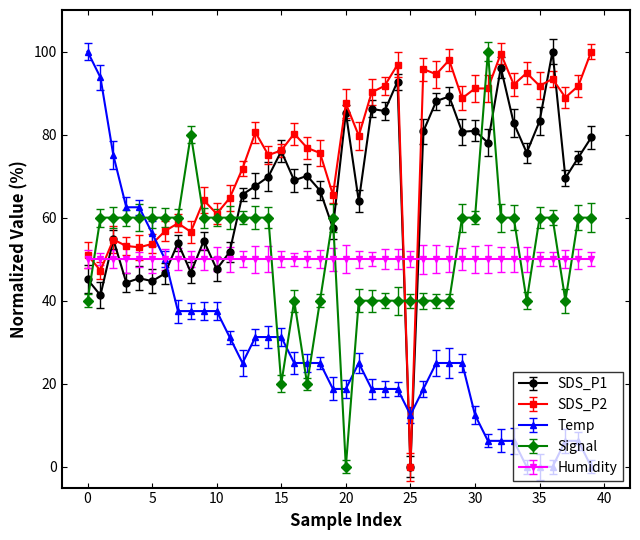

Which category has the lowest value in the Signal series?

20